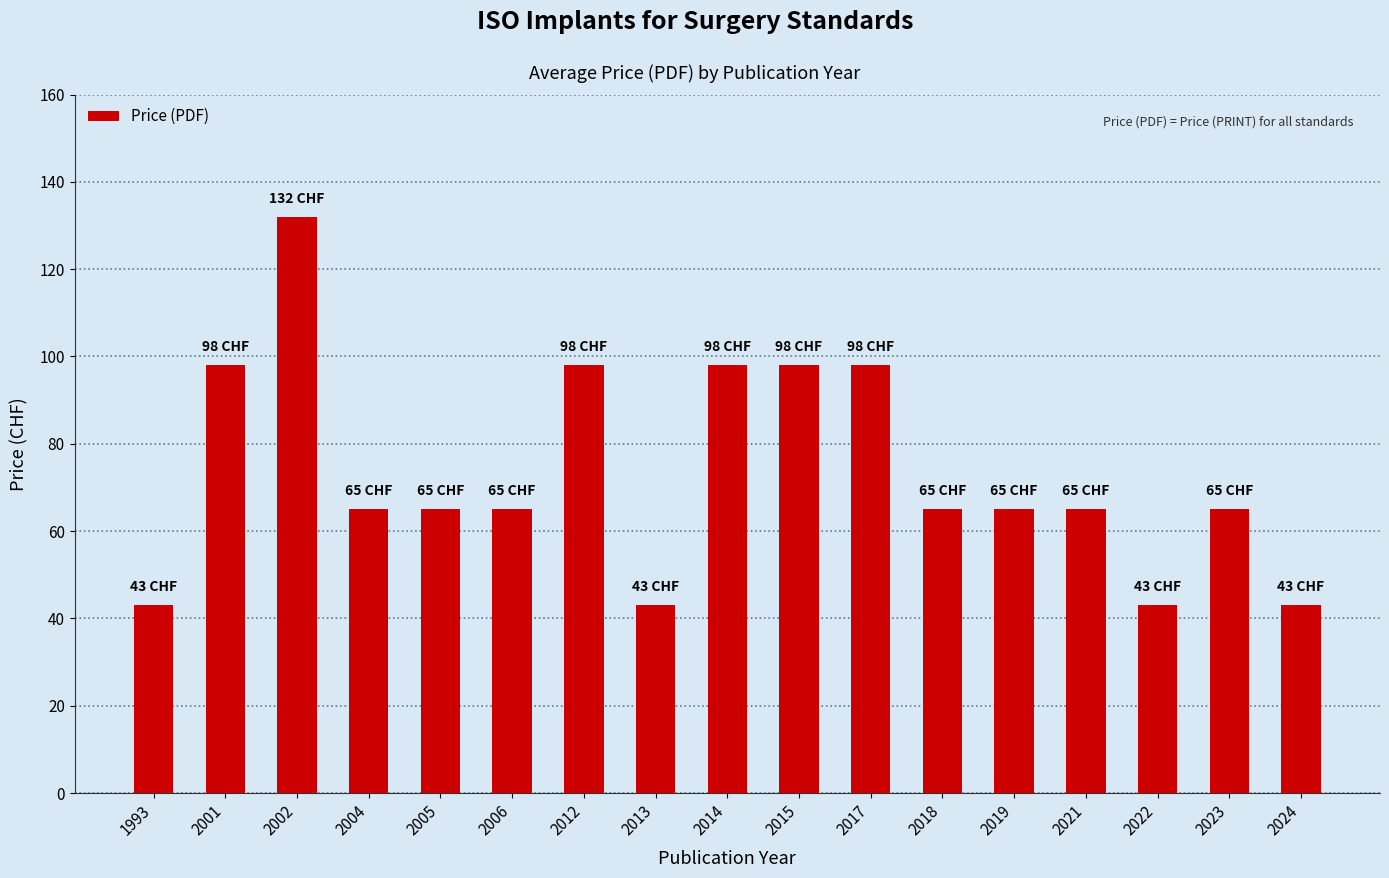

Which category has the highest value across all series?

2002